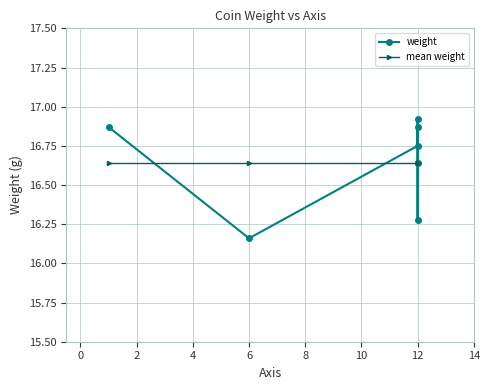

Does the chart have visible grid lines?

Yes